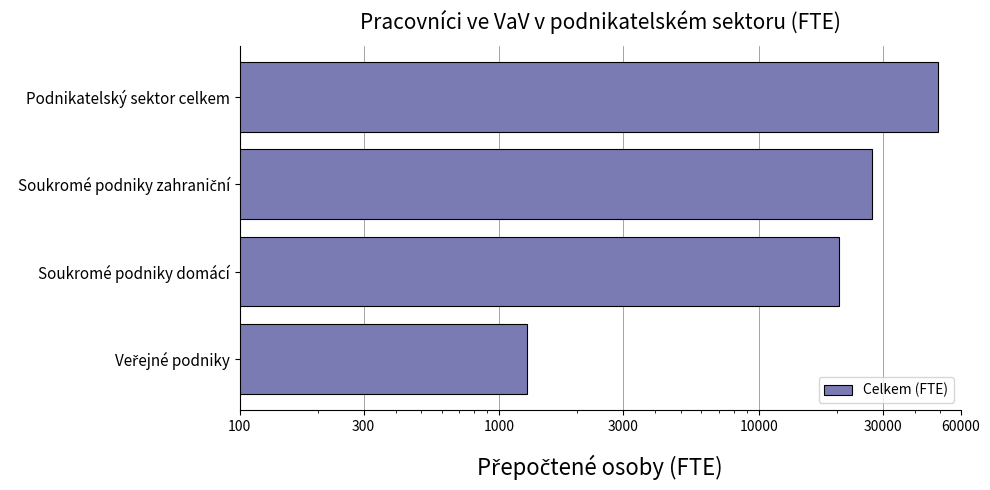

The value at Veřejné podniky is 1283.2. True or false?

True